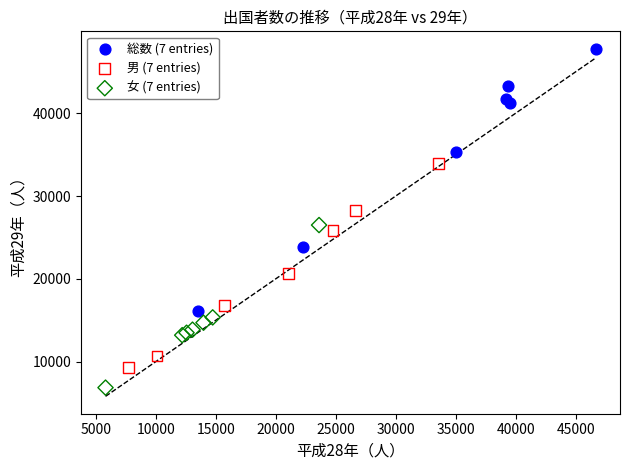

Which series contains the lowest Y value?

女 (7 entries)